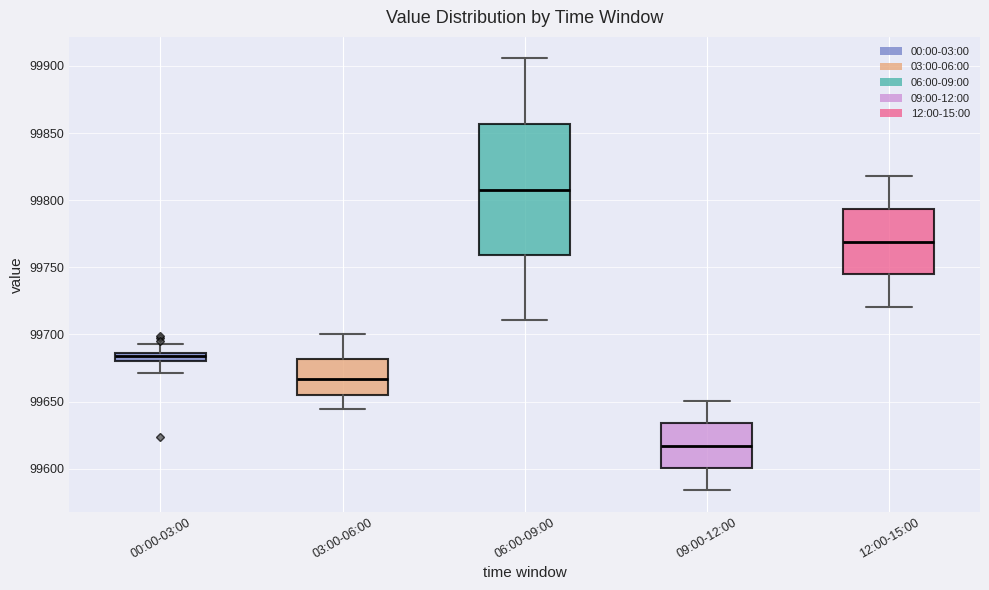

Where is the upper edge of the box for 06:00-09:00 on the y-axis? The values are not printed on the chart, so give them approximately, as read against the axis.

99855